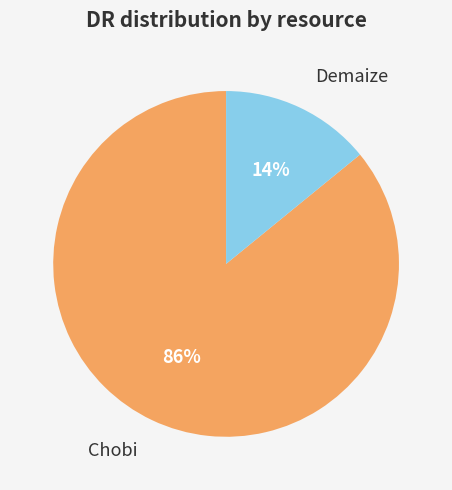

Between Demaize and Chobi, which is larger?

Chobi